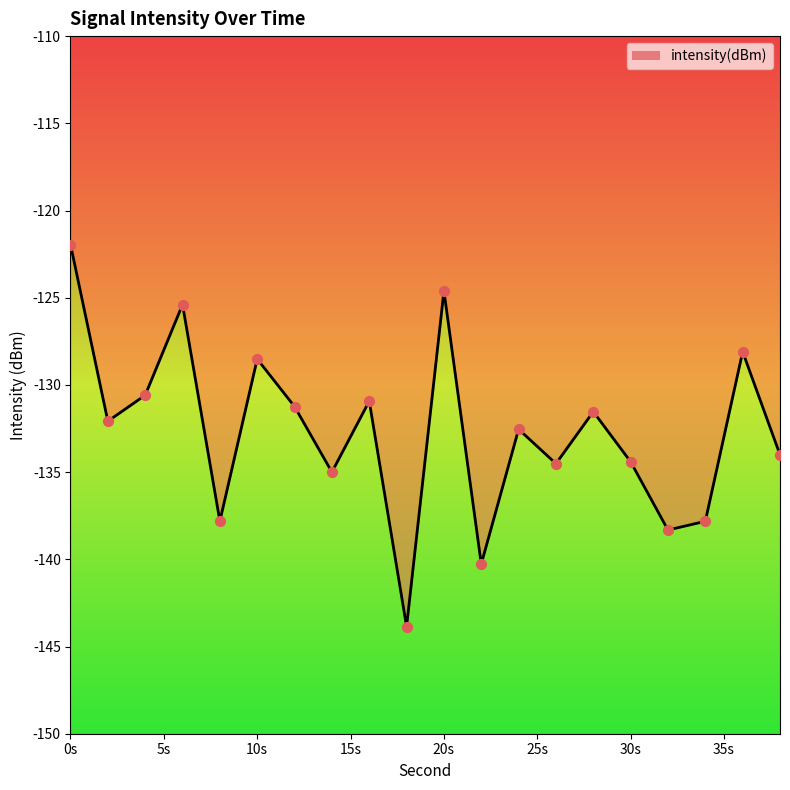

Between 14 and 26, which is larger?

26